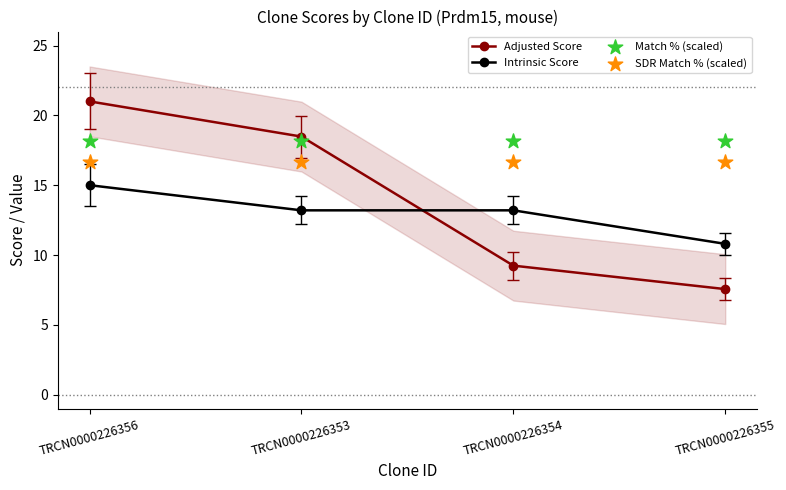

Which series has the largest total across all categories?

Match % (scaled)